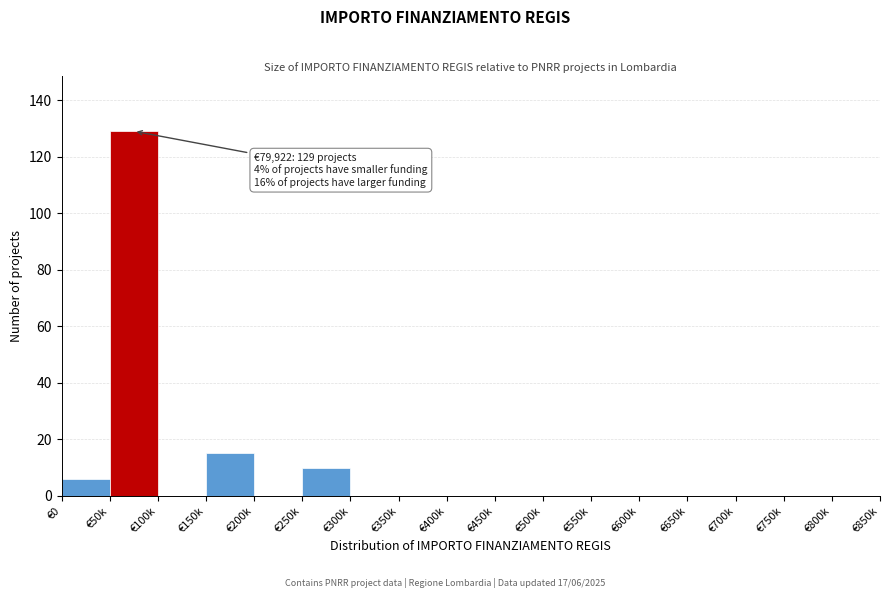

Reading right to left, transcribe all the data shown in this chart.

€800k=0	€750k=0	€700k=0	€650k=0	€600k=0	€550k=0	€500k=0	€450k=0	€400k=0	€350k=0	€300k=0	€250k=10	€200k=0	€150k=15	€100k=0	€50k=129	€0=6